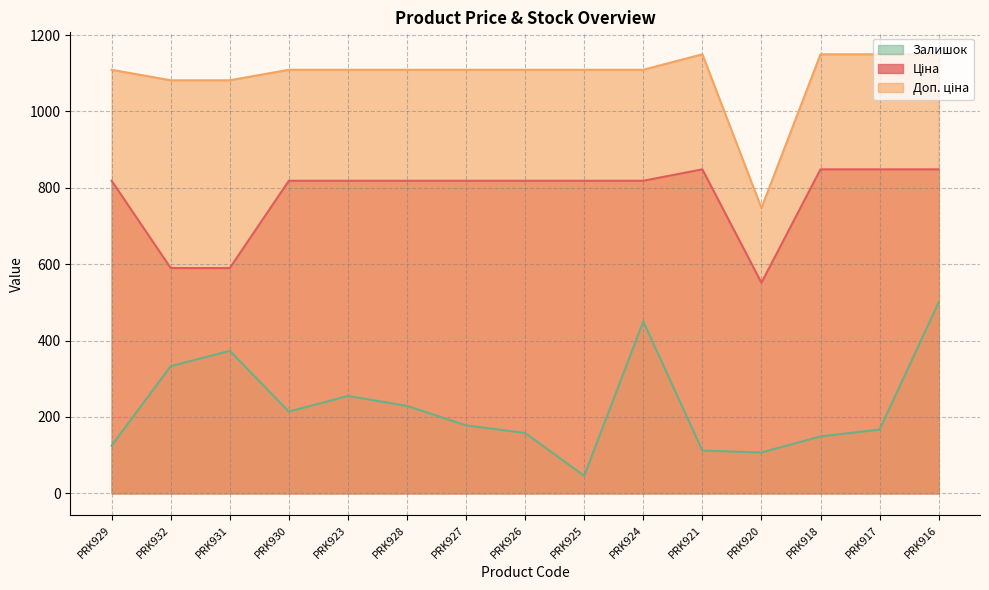

What position from the left is PRK924?

10